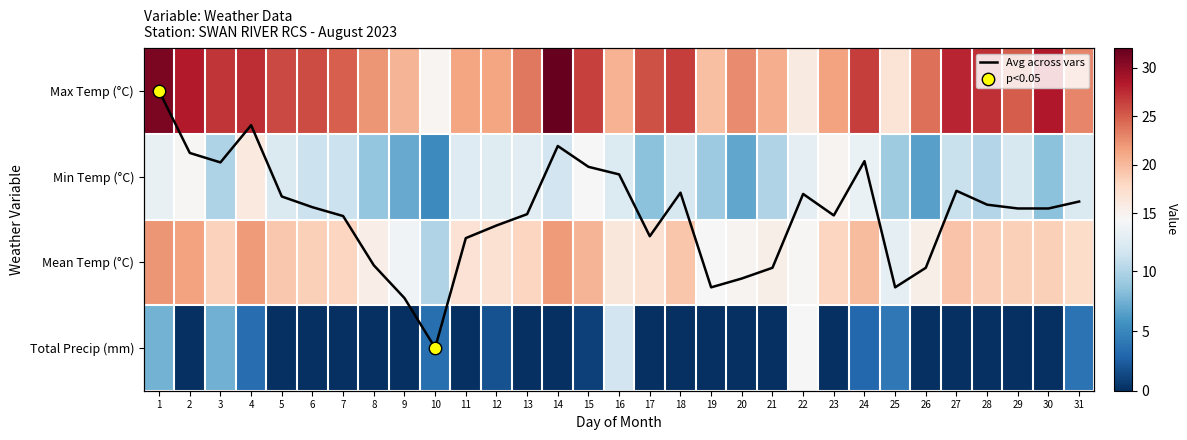

Read the Min Temp value at 14.

11.6